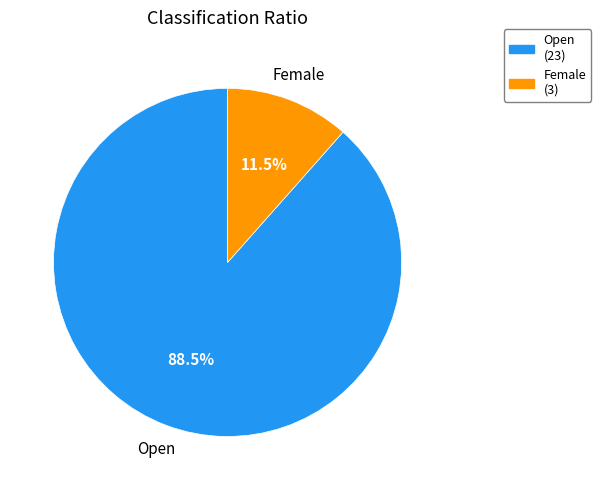

To the nearest percent, what is the combined percentage of Open and Female?

100%